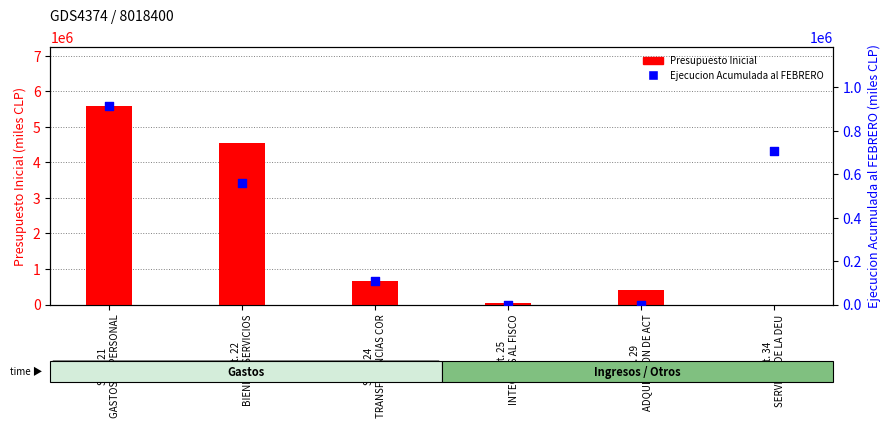

At which category is the sum across all series the highest?

Subt. 21
GASTOS EN PERSONAL